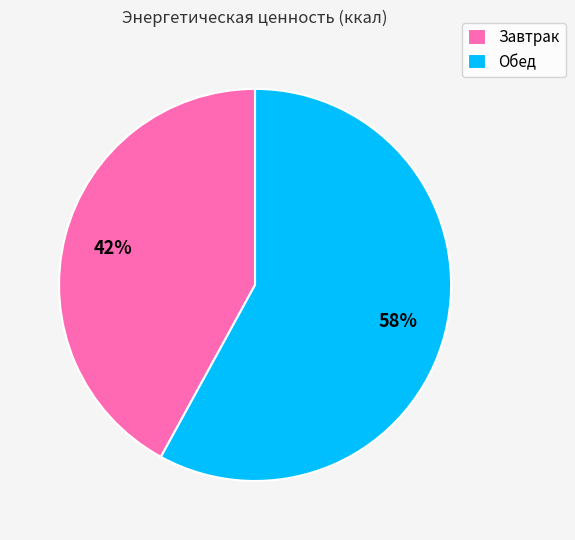

Is it true that Обед is 51% of the pie?

False